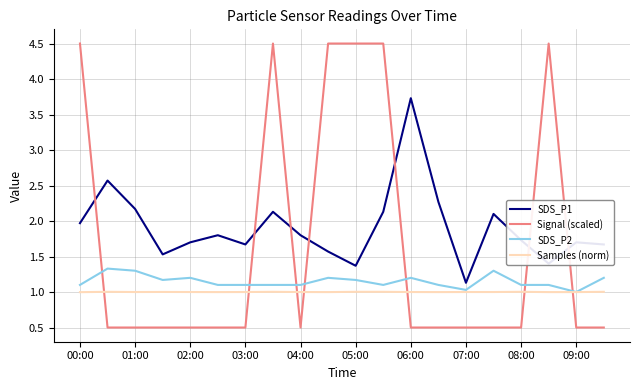

Rank the series by their average value, from lowest to highest.

Samples (norm), SDS_P2, Signal (scaled), SDS_P1